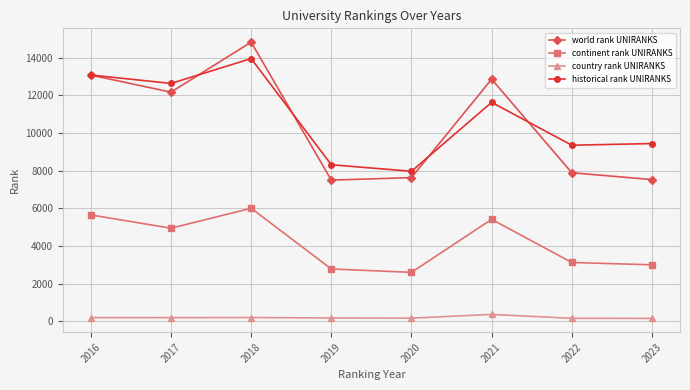

What are all the series names shown in the legend?

world rank UNIRANKS, continent rank UNIRANKS, country rank UNIRANKS, historical rank UNIRANKS